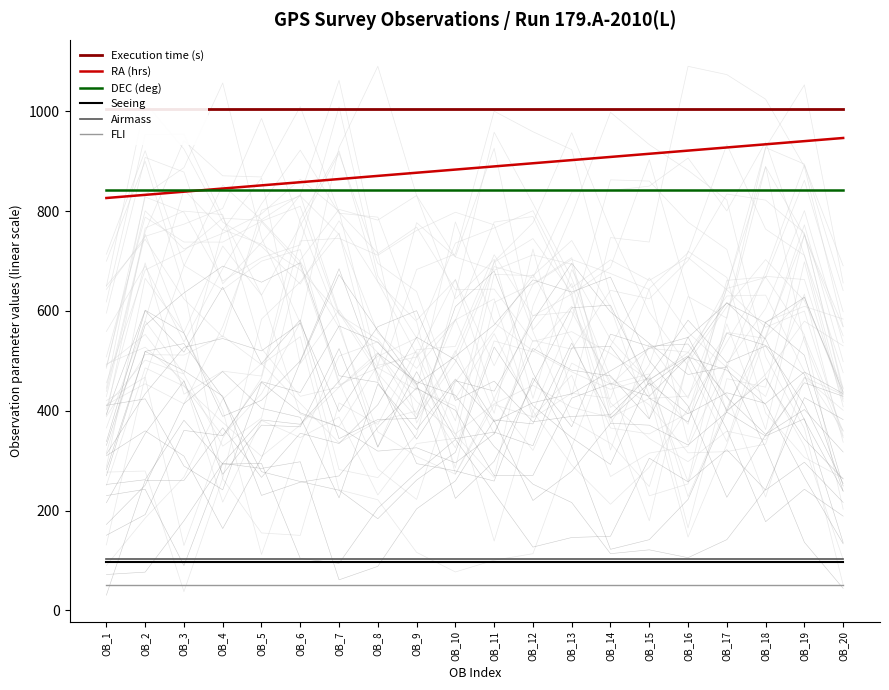

At how many categories does at least one series exceed 942?

20